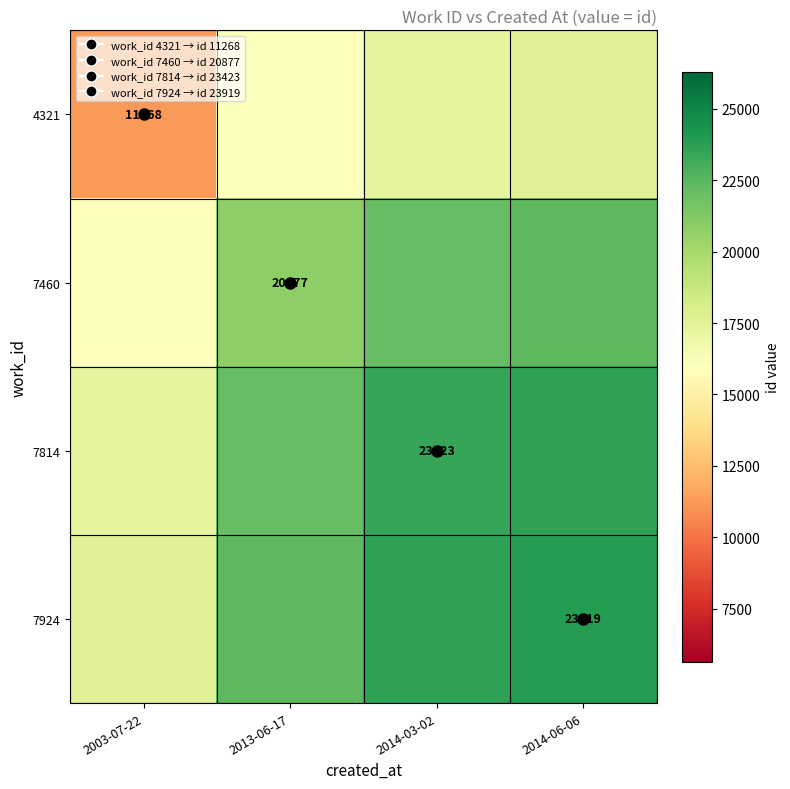

Is it true that 4321 equals 15159.5 at 2003-07-22?

False